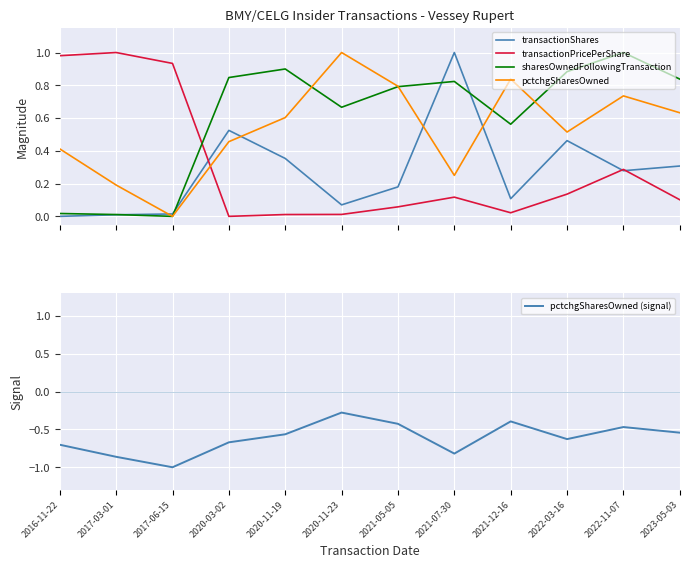

At which category is the sum across all series the highest?

2022-11-07